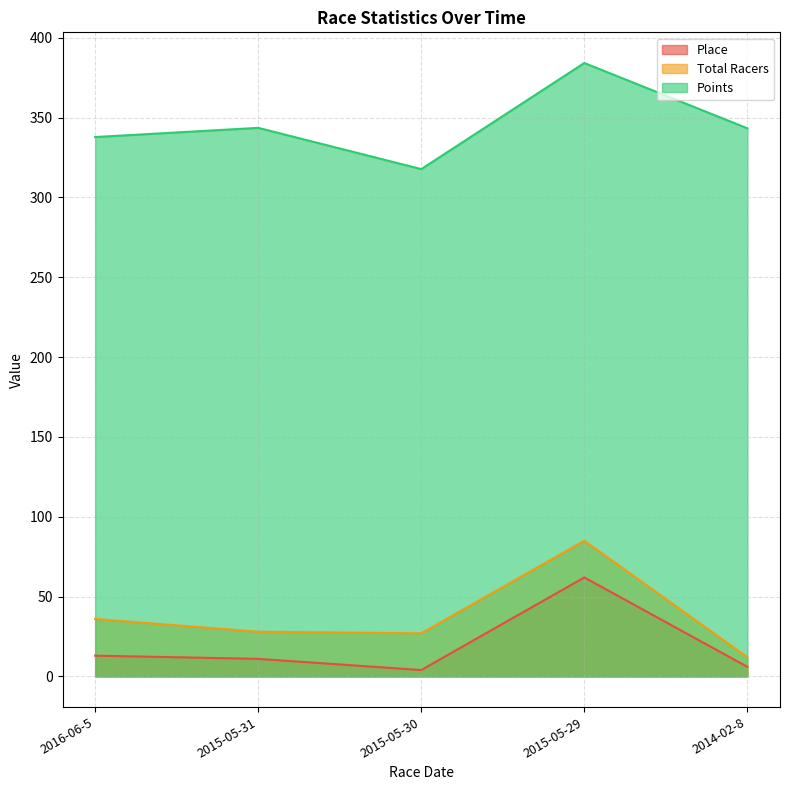

What is the label of the 4th point from the right?

2015-05-31